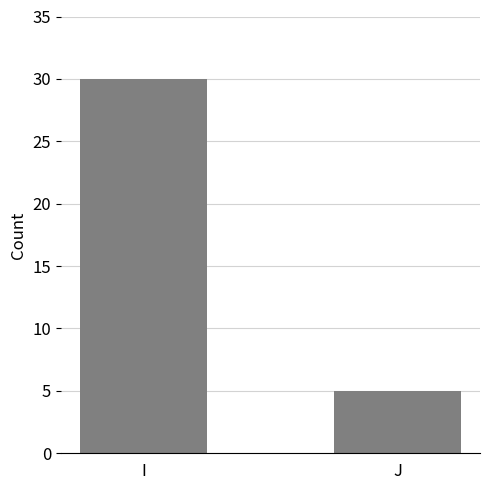

What is the ratio of the value at I to the value at J?

6.0